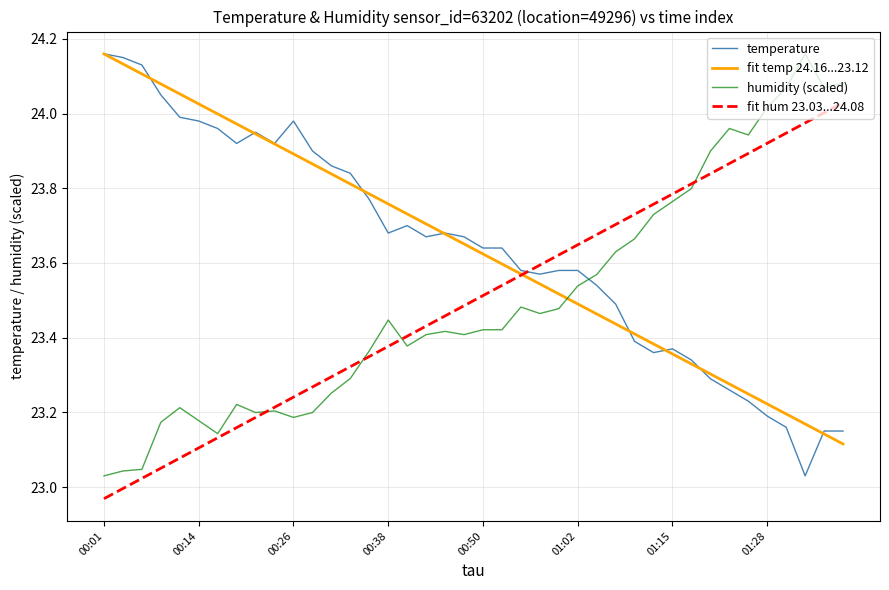

Which series ends up on top after the final intersection of fit temp 24.16...23.12 and humidity (scaled)?

humidity (scaled)